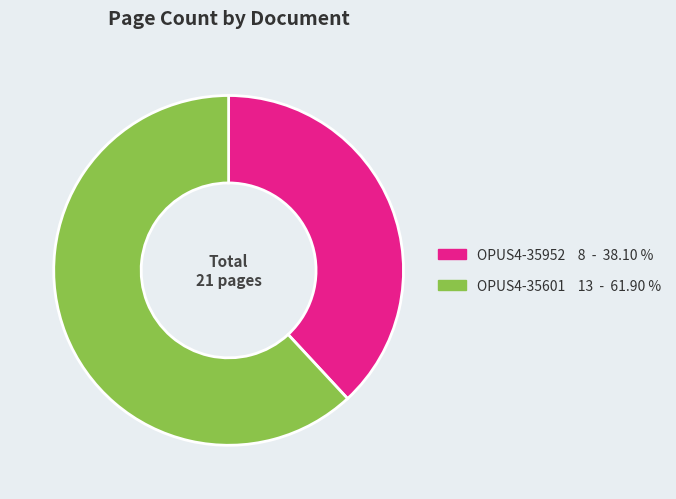

Which slice is the largest?

OPUS4-35601